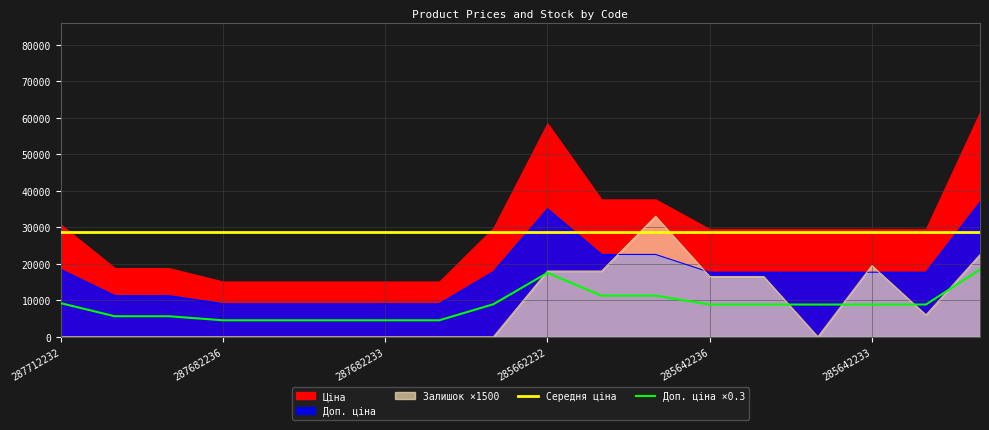

Between 285642236 and 285642234, which is larger?

285642236